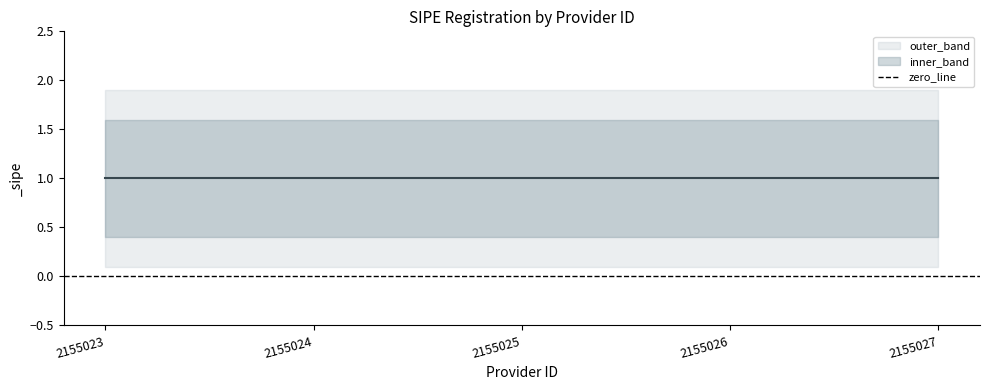

Does the chart display data point markers on the line(s)?

No